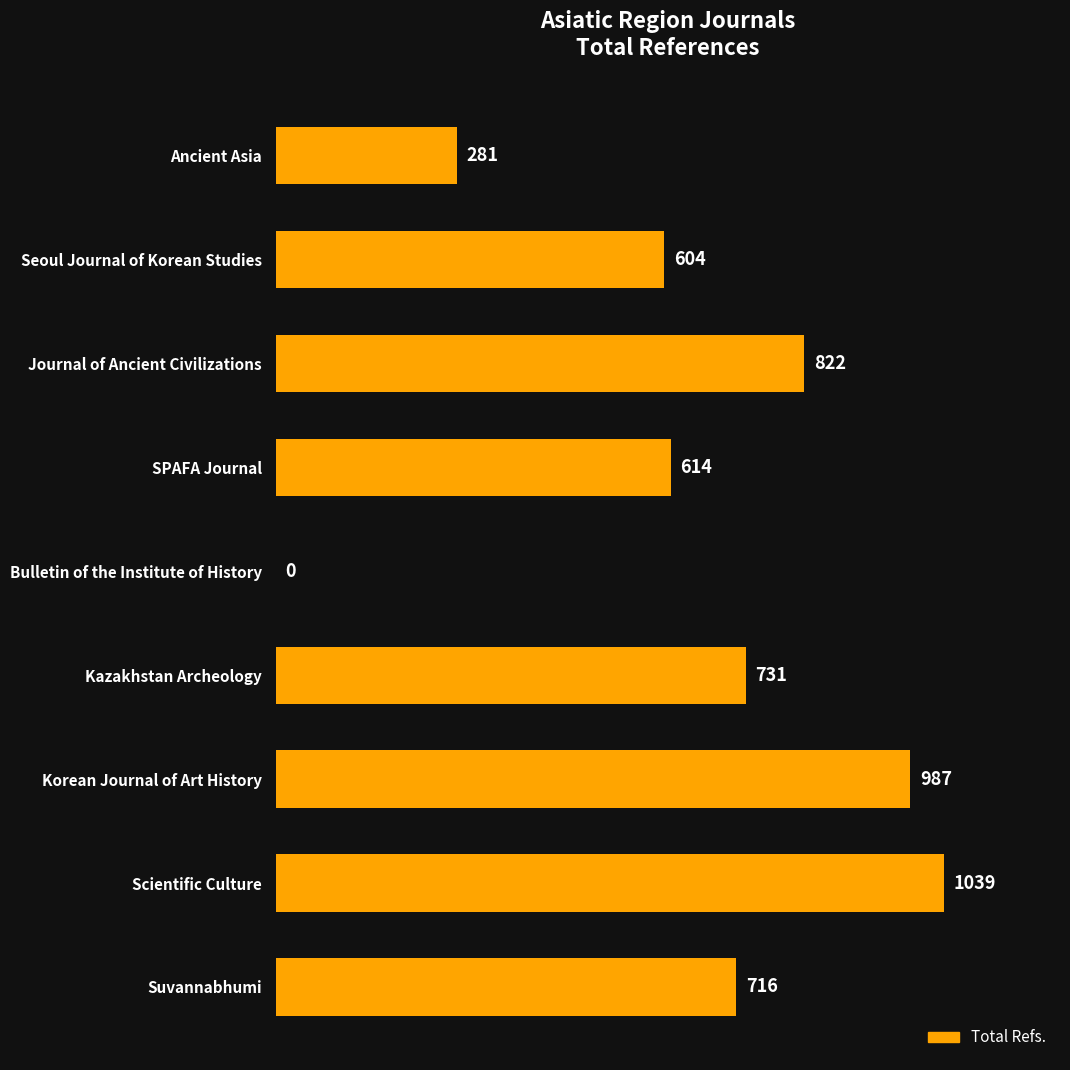

What is the change in value from Journal of Ancient Civilizations to Korean Journal of Art History?

+165